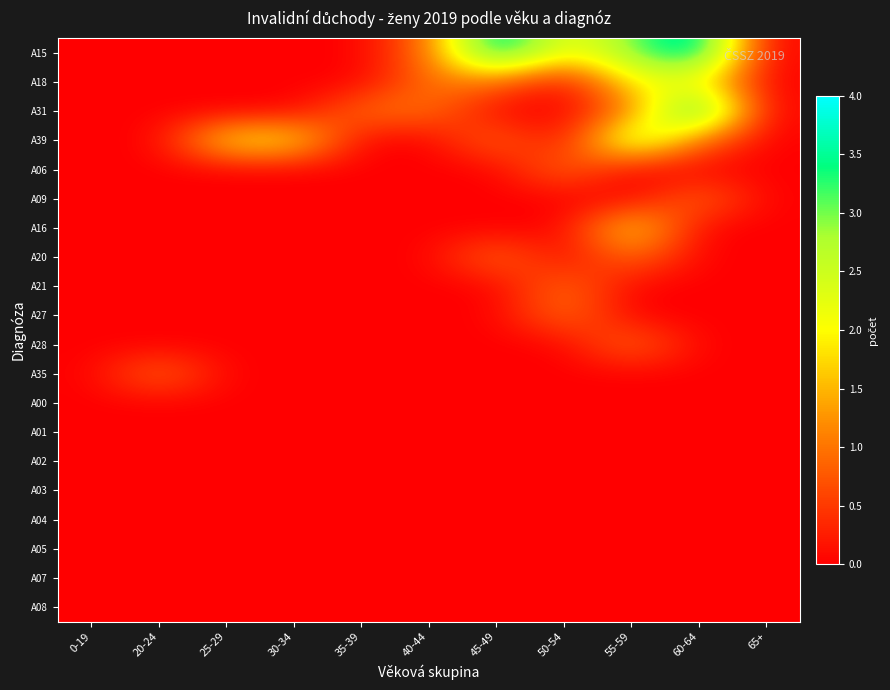

Reading left to right, what are all the values shown in this chart?

A15: 0-19=0	20-24=0	25-29=0	30-34=0	35-39=0	40-44=1	45-49=4	50-54=2	55-59=3	60-64=4	65+=0
A18: 0-19=0	20-24=0	25-29=0	30-34=0	35-39=0	40-44=1	45-49=1	50-54=0	55-59=2	60-64=2	65+=0
A31: 0-19=0	20-24=0	25-29=0	30-34=0	35-39=1	40-44=1	45-49=0	50-54=0	55-59=1	60-64=4	65+=0
A39: 0-19=0	20-24=0	25-29=2	30-34=2	35-39=0	40-44=0	45-49=1	50-54=0	55-59=3	60-64=1	65+=0
A06: 0-19=0	20-24=0	25-29=0	30-34=0	35-39=0	40-44=0	45-49=0	50-54=1	55-59=0	60-64=0	65+=0
A09: 0-19=0	20-24=0	25-29=0	30-34=0	35-39=0	40-44=0	45-49=0	50-54=0	55-59=0	60-64=1	65+=0
A16: 0-19=0	20-24=0	25-29=0	30-34=0	35-39=0	40-44=0	45-49=0	50-54=0	55-59=2	60-64=0	65+=0
A20: 0-19=0	20-24=0	25-29=0	30-34=0	35-39=0	40-44=0	45-49=1	50-54=0	55-59=1	60-64=0	65+=0
A21: 0-19=0	20-24=0	25-29=0	30-34=0	35-39=0	40-44=0	45-49=0	50-54=1	55-59=0	60-64=0	65+=0
A27: 0-19=0	20-24=0	25-29=0	30-34=0	35-39=0	40-44=0	45-49=0	50-54=1	55-59=0	60-64=0	65+=0
A28: 0-19=0	20-24=0	25-29=0	30-34=0	35-39=0	40-44=0	45-49=0	50-54=0	55-59=1	60-64=0	65+=0
A35: 0-19=0	20-24=1	25-29=0	30-34=0	35-39=0	40-44=0	45-49=0	50-54=0	55-59=0	60-64=0	65+=0
A00: 0-19=0	20-24=0	25-29=0	30-34=0	35-39=0	40-44=0	45-49=0	50-54=0	55-59=0	60-64=0	65+=0
A01: 0-19=0	20-24=0	25-29=0	30-34=0	35-39=0	40-44=0	45-49=0	50-54=0	55-59=0	60-64=0	65+=0
A02: 0-19=0	20-24=0	25-29=0	30-34=0	35-39=0	40-44=0	45-49=0	50-54=0	55-59=0	60-64=0	65+=0
A03: 0-19=0	20-24=0	25-29=0	30-34=0	35-39=0	40-44=0	45-49=0	50-54=0	55-59=0	60-64=0	65+=0
A04: 0-19=0	20-24=0	25-29=0	30-34=0	35-39=0	40-44=0	45-49=0	50-54=0	55-59=0	60-64=0	65+=0
A05: 0-19=0	20-24=0	25-29=0	30-34=0	35-39=0	40-44=0	45-49=0	50-54=0	55-59=0	60-64=0	65+=0
A07: 0-19=0	20-24=0	25-29=0	30-34=0	35-39=0	40-44=0	45-49=0	50-54=0	55-59=0	60-64=0	65+=0
A08: 0-19=0	20-24=0	25-29=0	30-34=0	35-39=0	40-44=0	45-49=0	50-54=0	55-59=0	60-64=0	65+=0